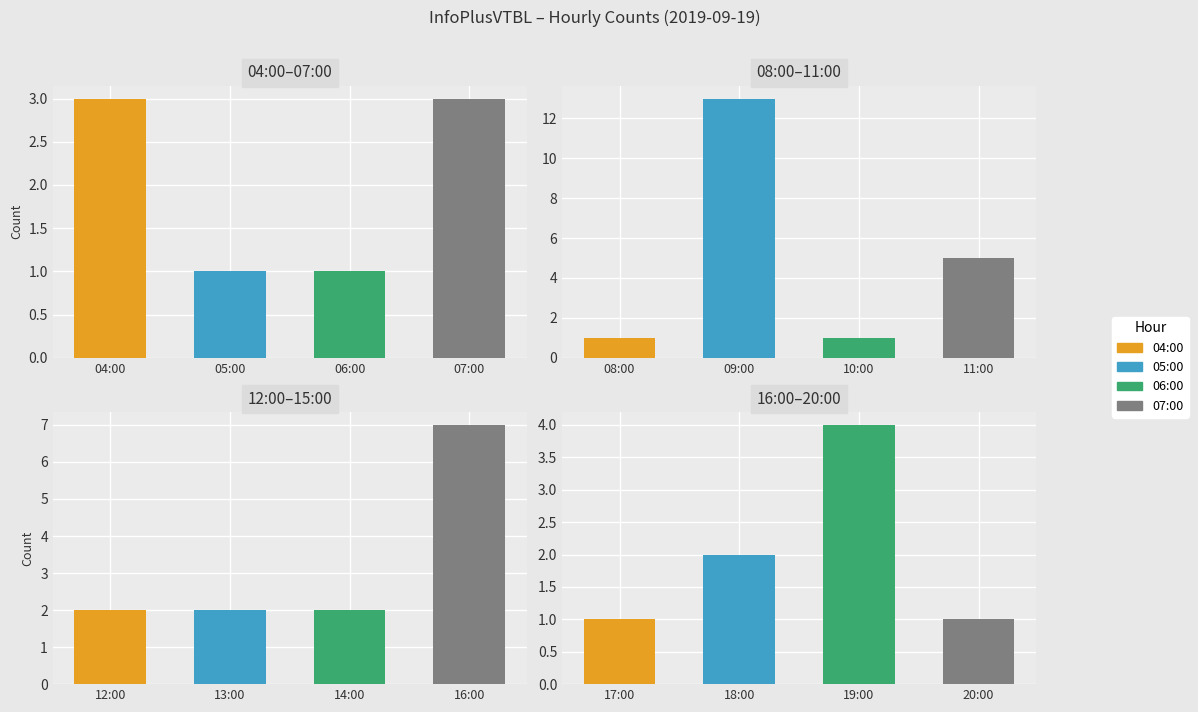

What is the value of the 10th bar from the left?

2